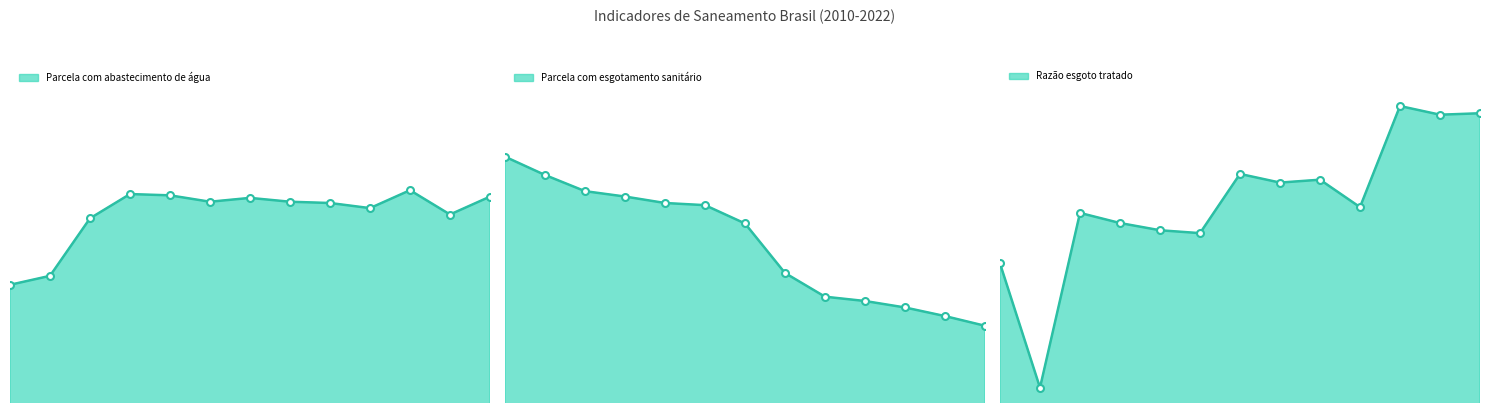

List the series in order of their peak value, highest first.

Parcela com abastecimento de água, Parcela com esgotamento sanitário, Razão esgoto tratado